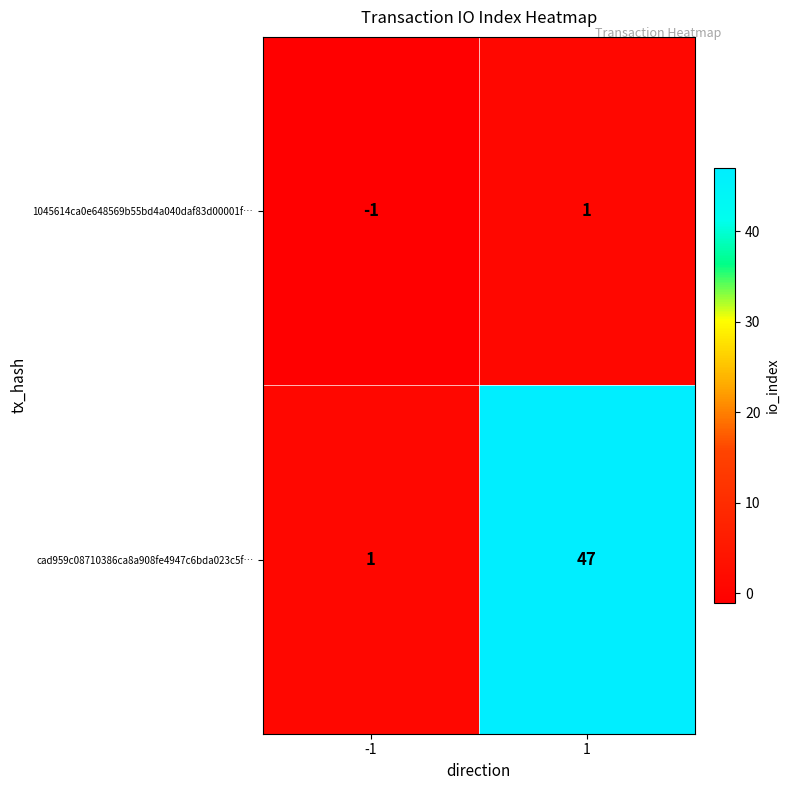

The cad959c08710386ca8a908fe4947c6bda023c5f… series shows 10 at 1. True or false?

False